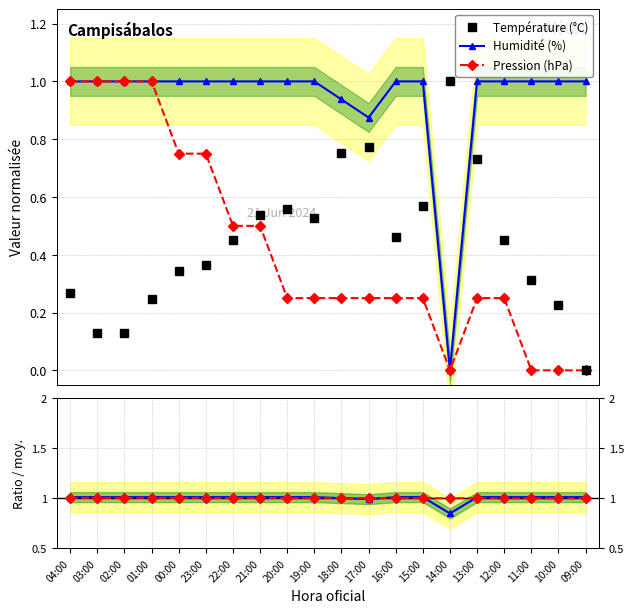

Which series changed the most between 00:00 and 11:00?

Pression (hPa)